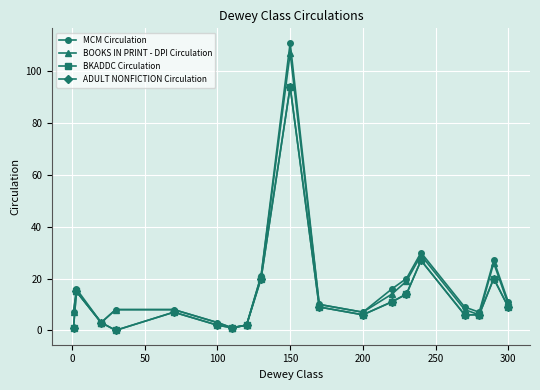

What is the value of the MCM Circulation point at the 10th from the left?

111